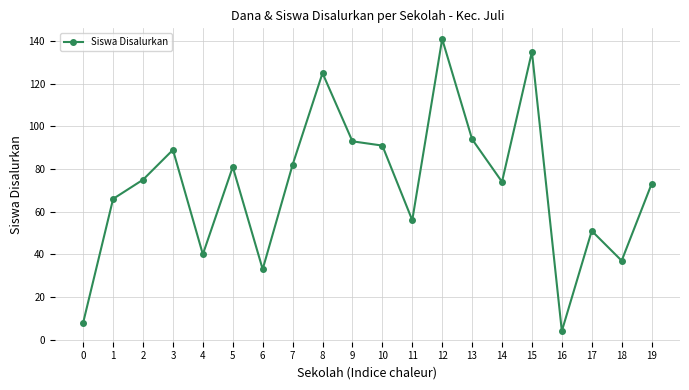

At which category does the data reach its first local valley?

4